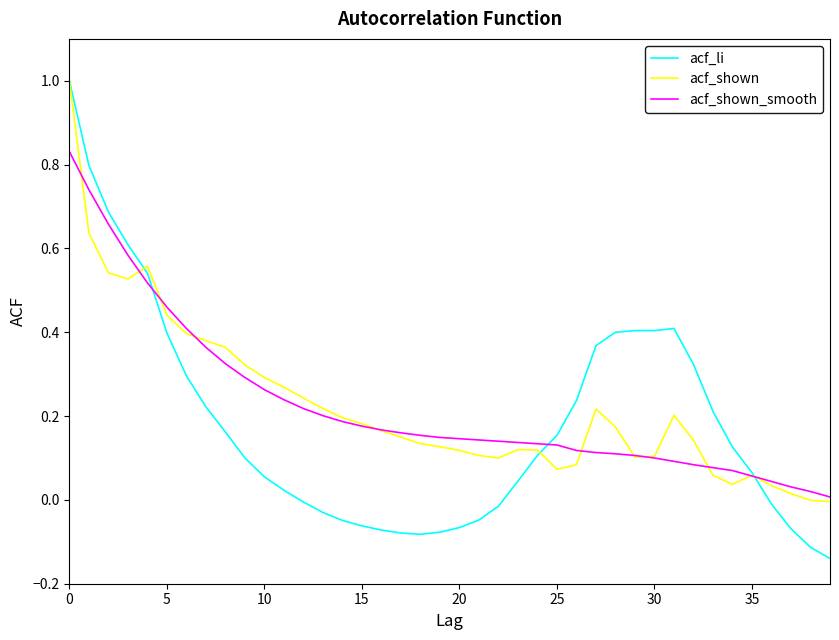

What are all the series names shown in the legend?

acf_li, acf_shown, acf_shown_smooth